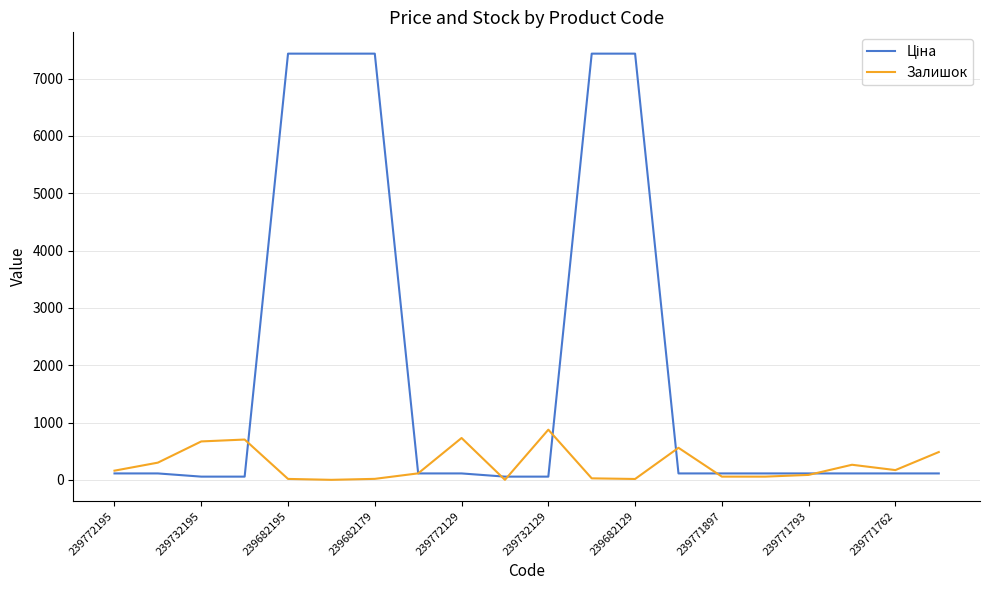

The Залишок series shows 56.0 at 239771897. True or false?

True